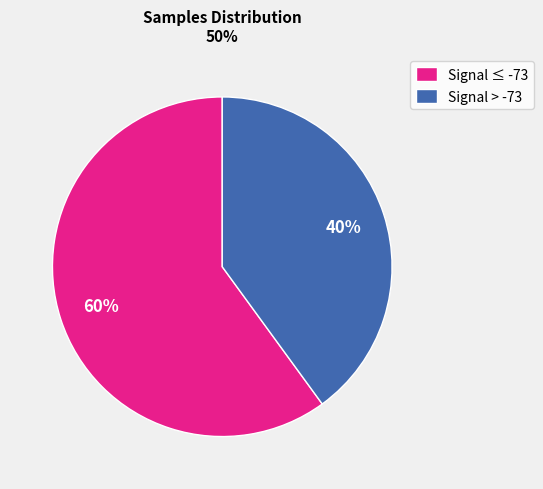

Combined, do Signal ≤ -73 and Signal > -73 account for over 50%?

Yes